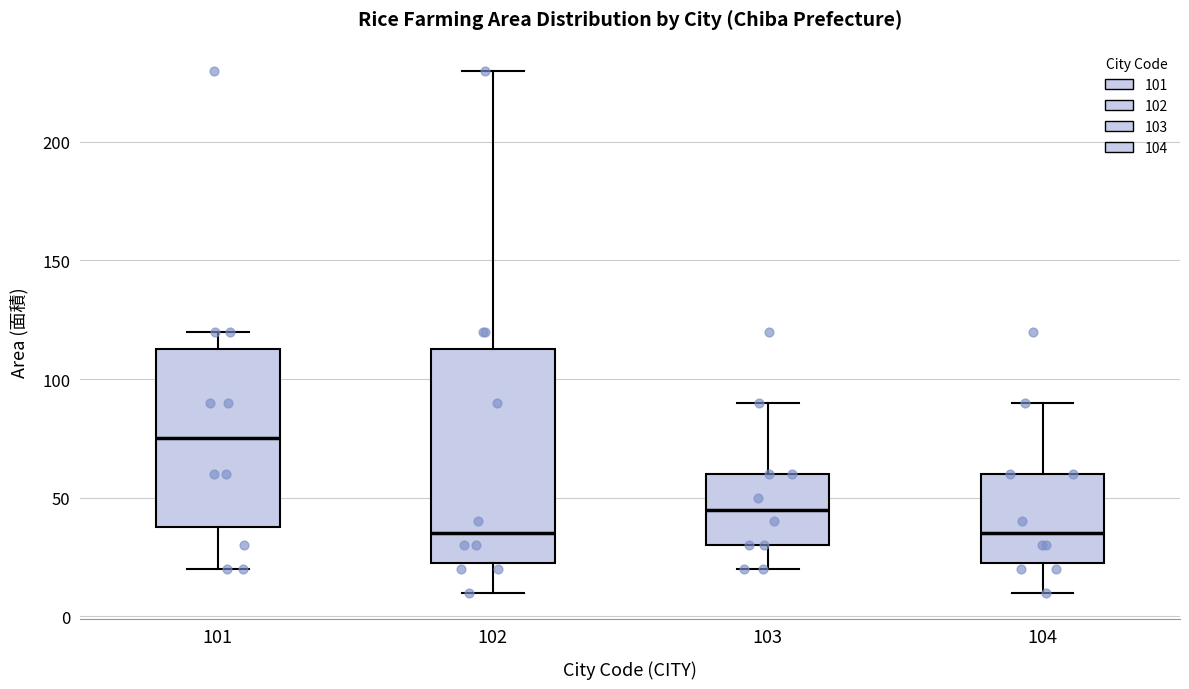

Which box is the tallest, from its lower edge to its upper edge?

102